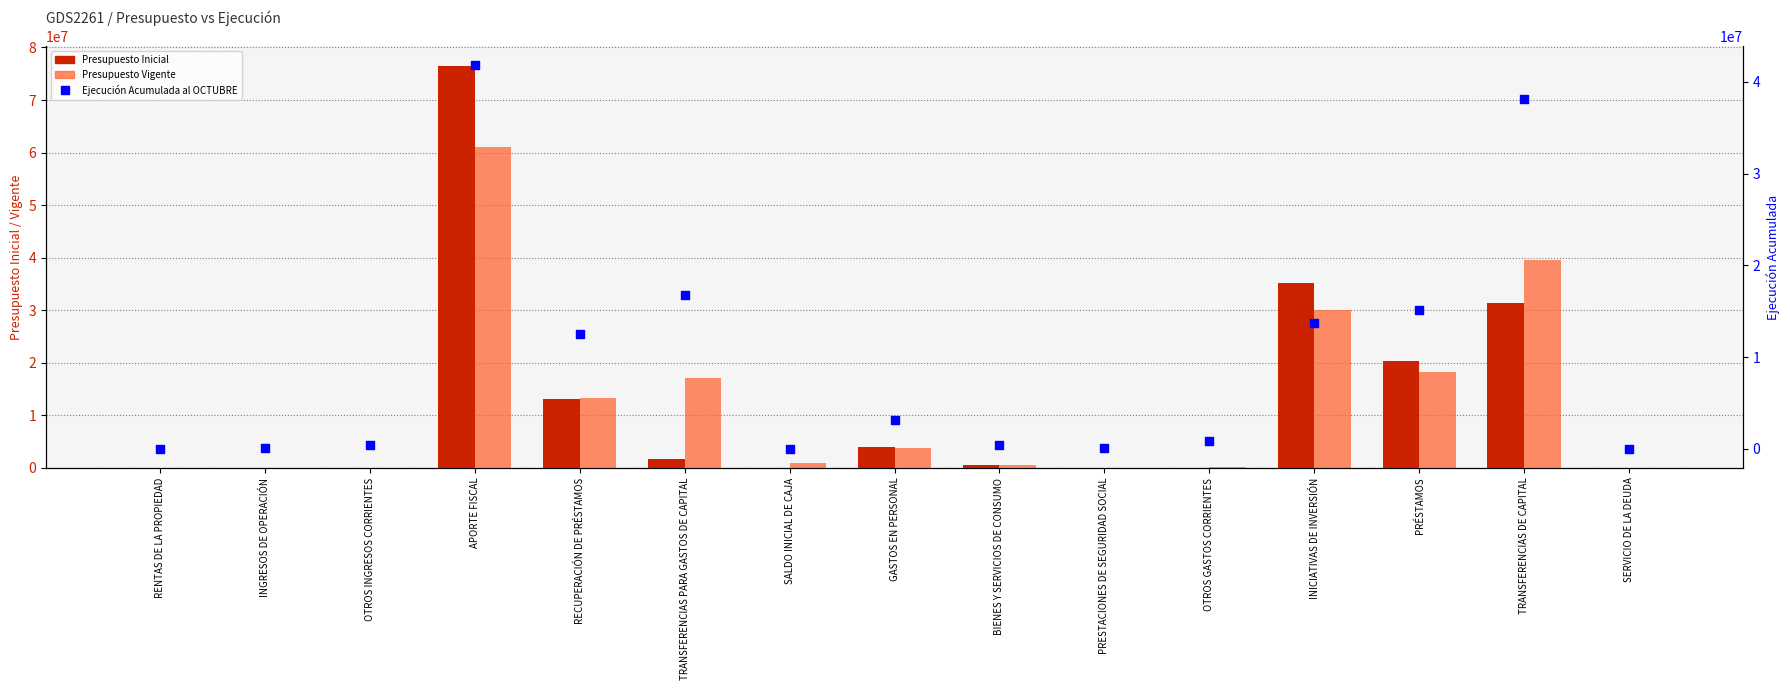

Which series has the largest total across all categories?

Presupuesto Vigente